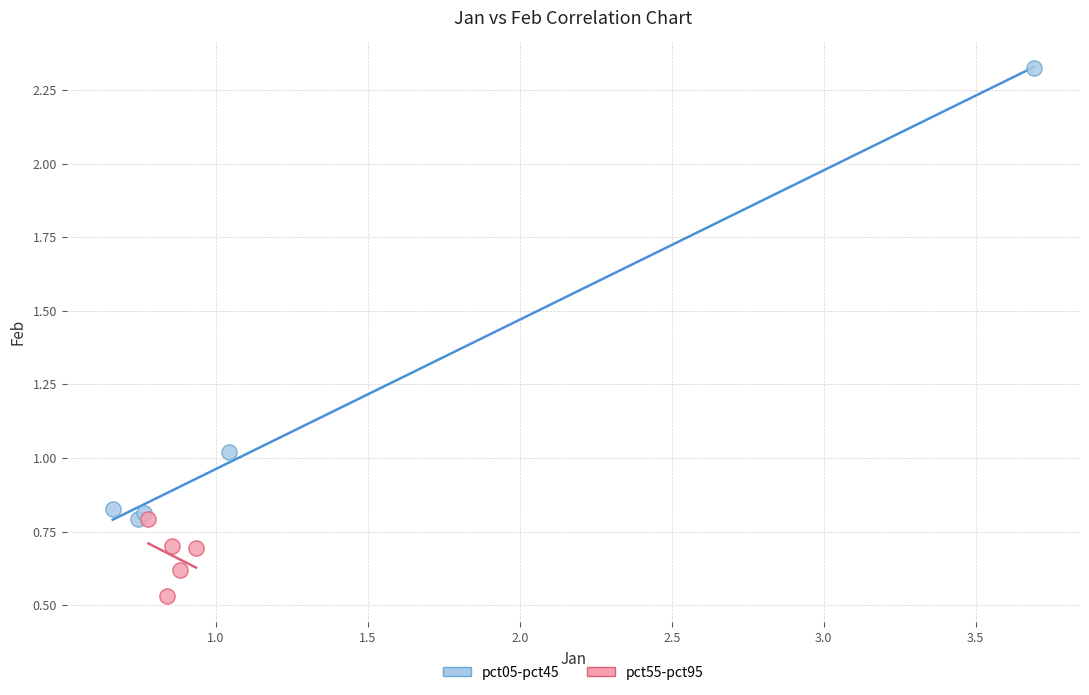

Which series reaches the minimum Y coordinate?

pct55-pct95